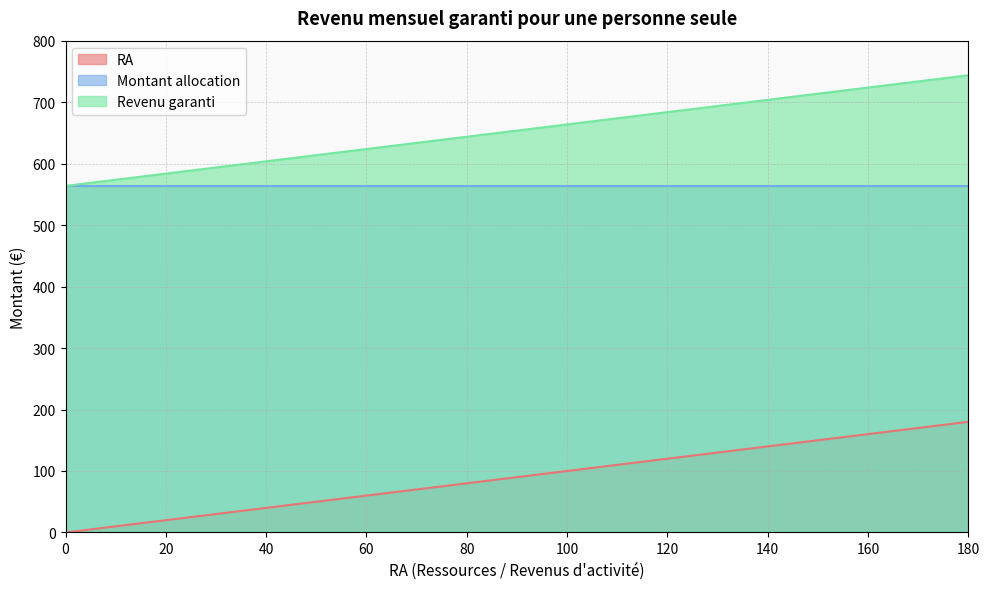

What is the total value across all series at 140?

1407.5